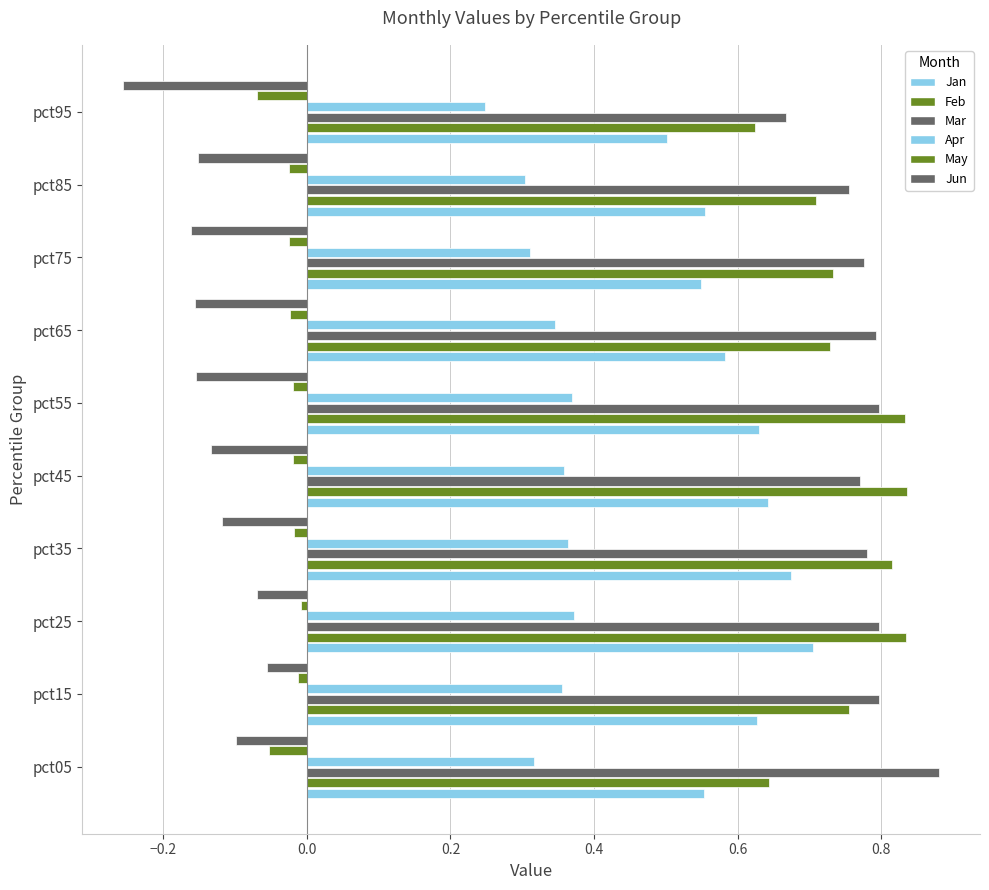

Between pct35 and pct45, which series saw the biggest shift?

Jan